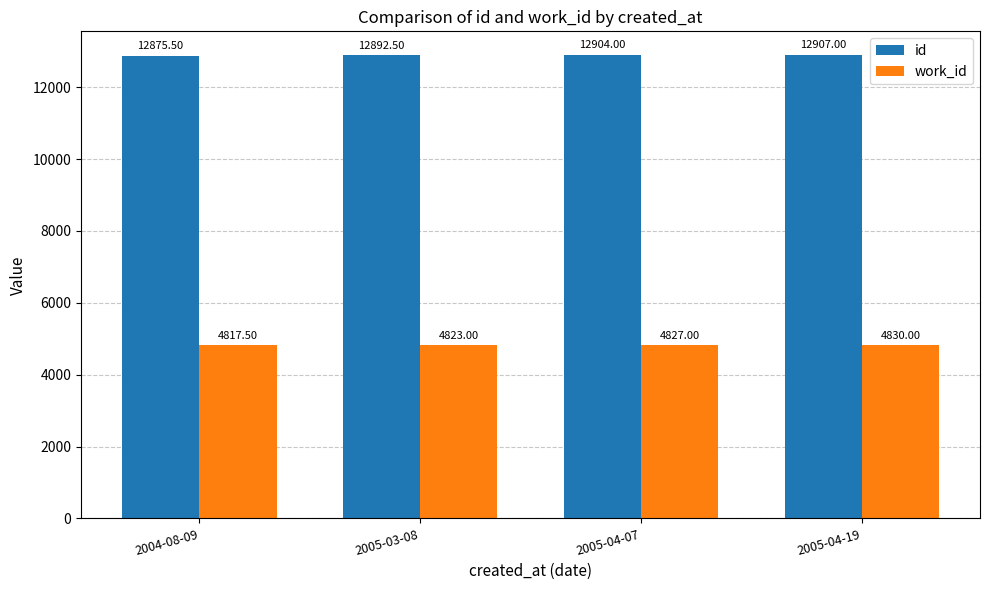

What is the sum of the work_id values at 2005-04-19 and 2005-03-08?

9653.0